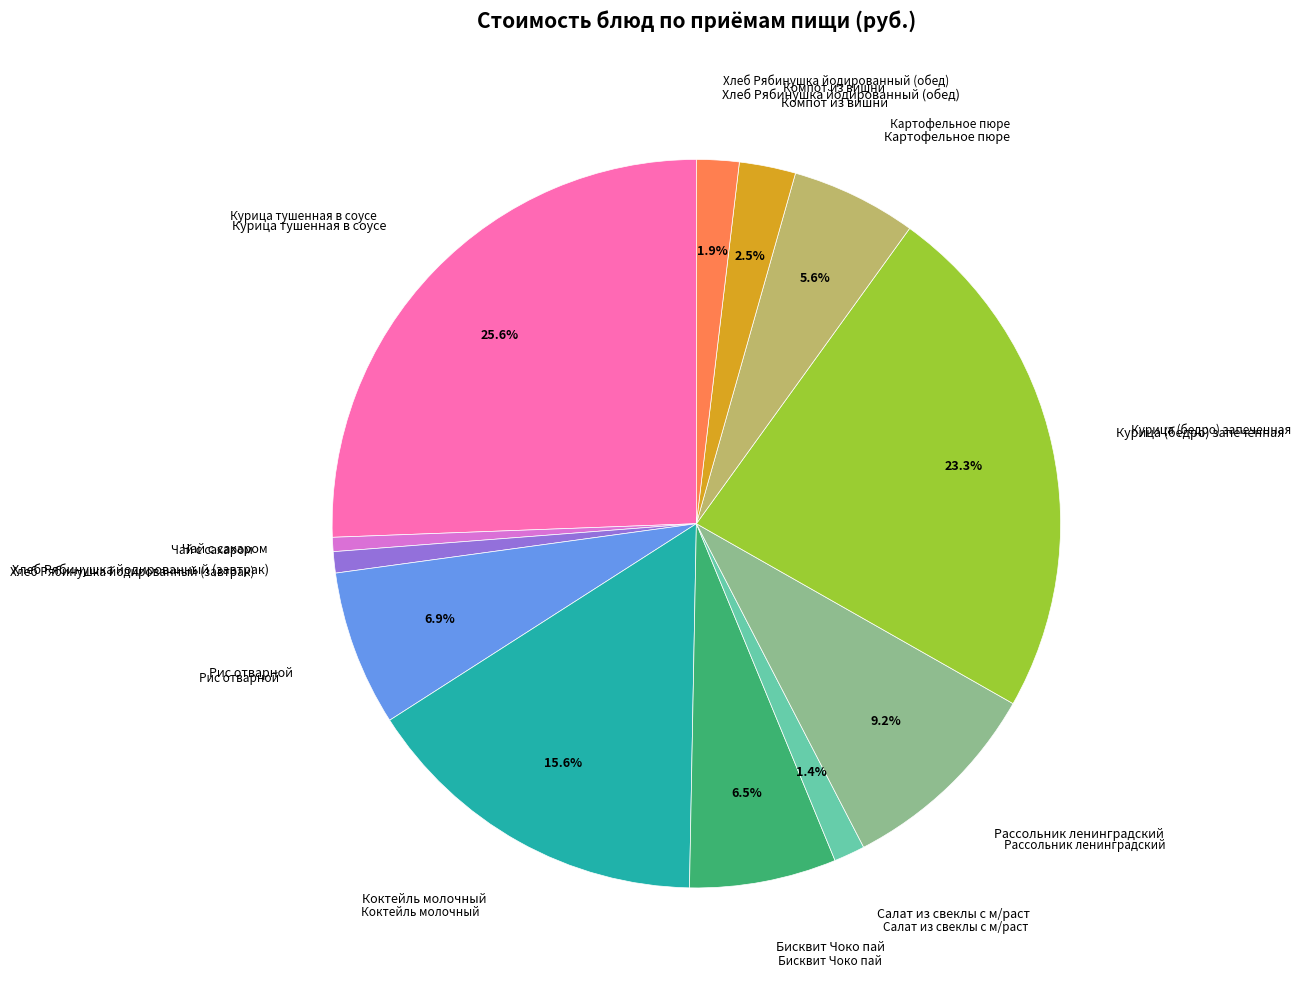

Is there a majority slice in this chart?

No